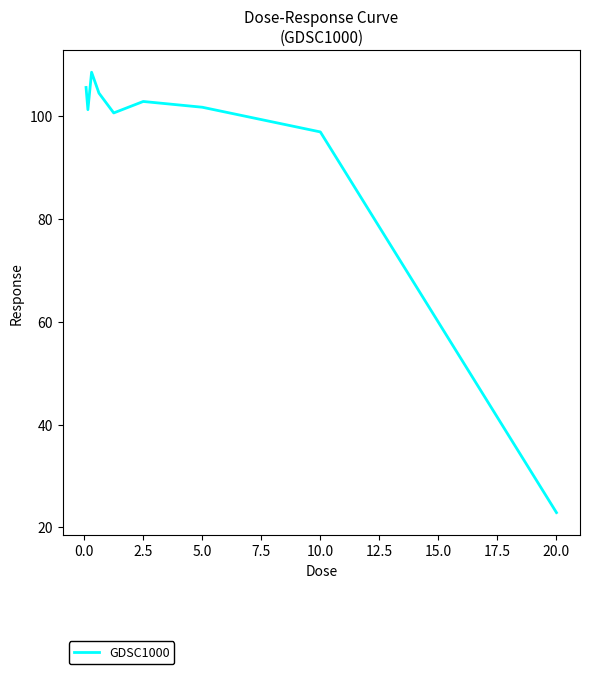

What is the maximum value shown in the chart?

108.6